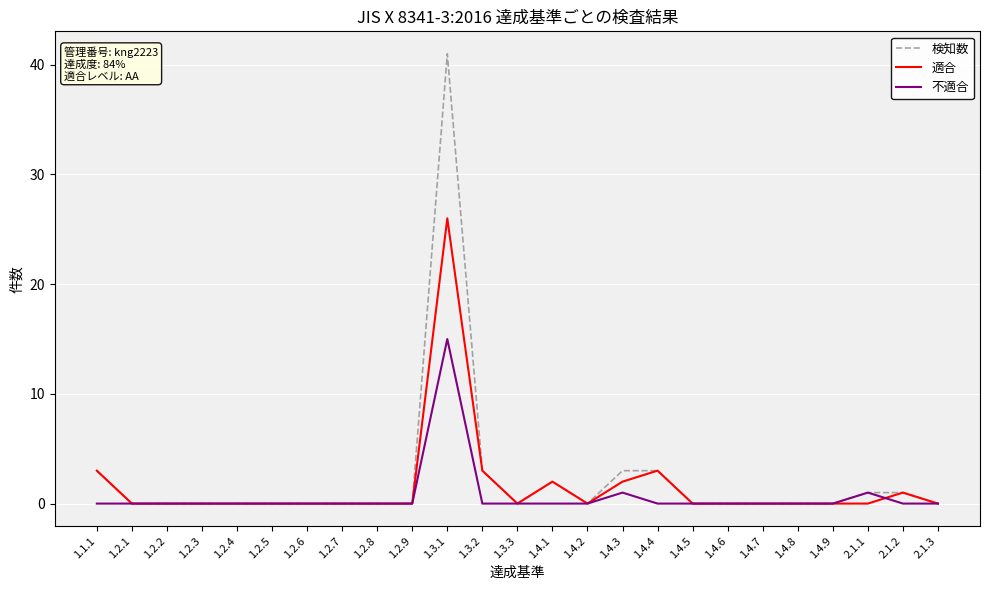

Is the value of 検知数 at 2.1.1 greater than the value of 適合 at 1.4.7?

Yes